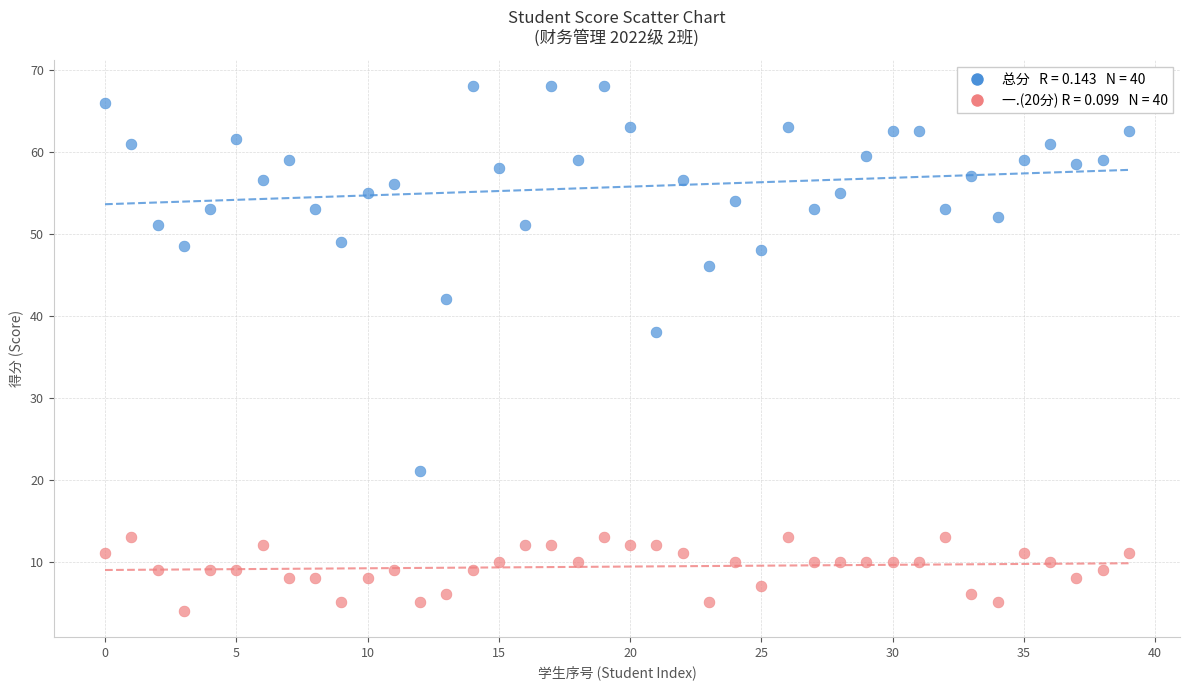

Across all series, what Y value is closest to 36?

38.0